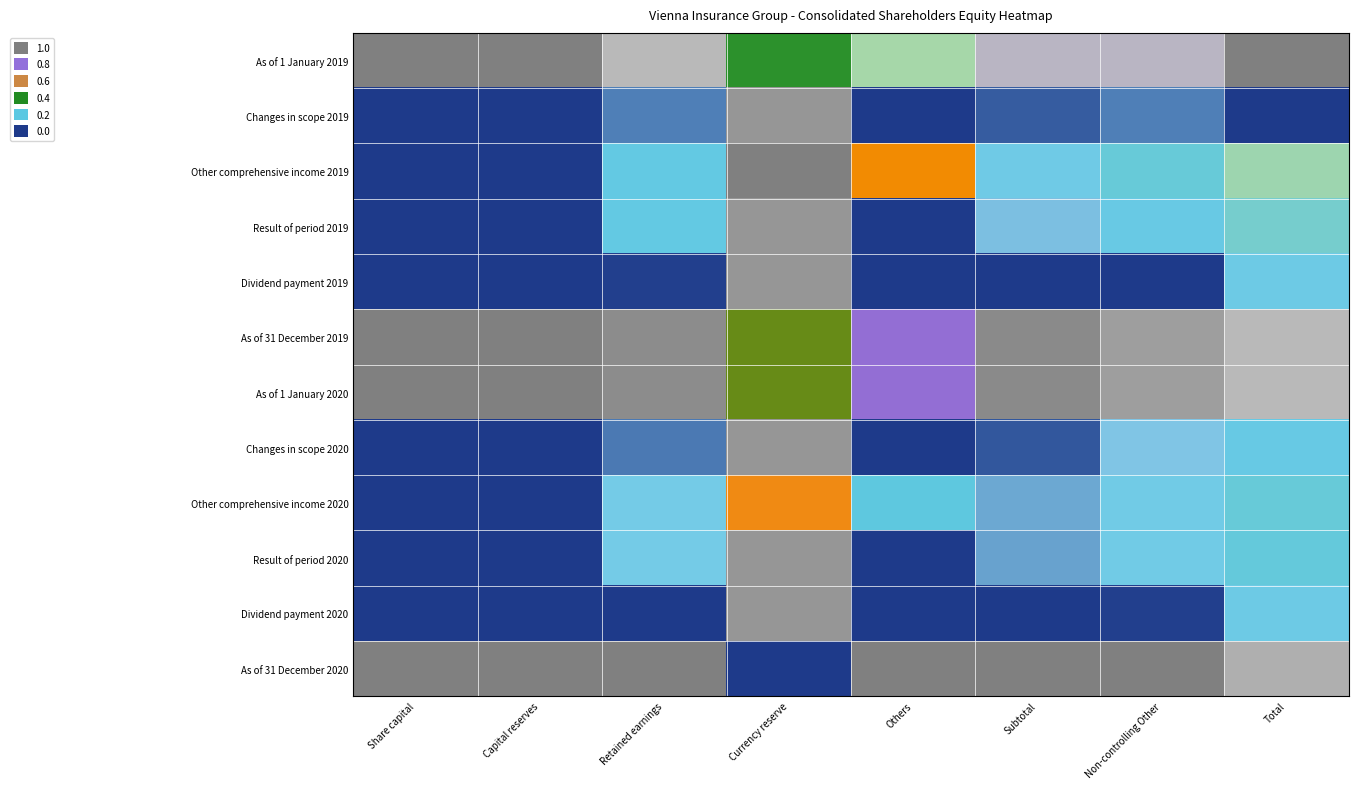

Which category has the lowest value across all series?

Share capital